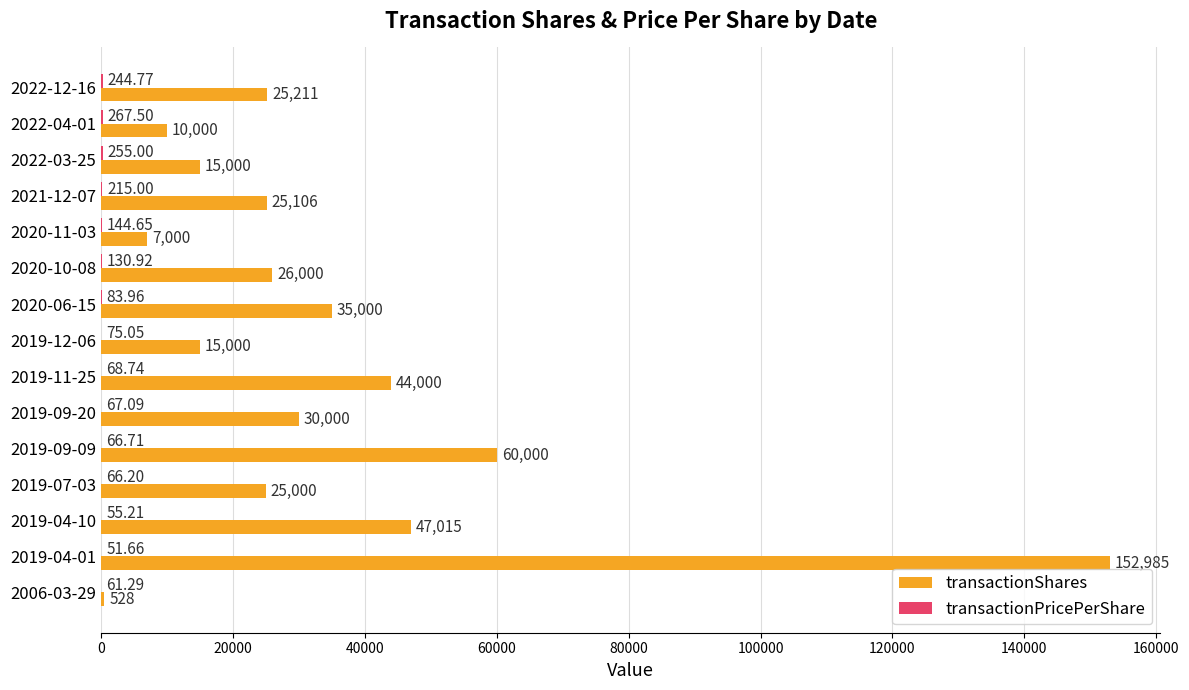

At which category is the sum across all series the highest?

2019-04-01